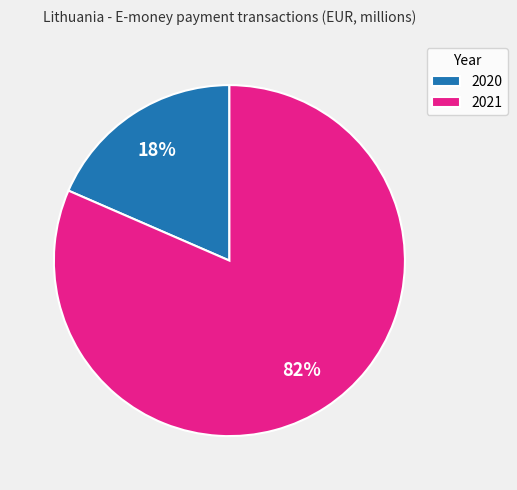

How many segments does this pie chart have?

2